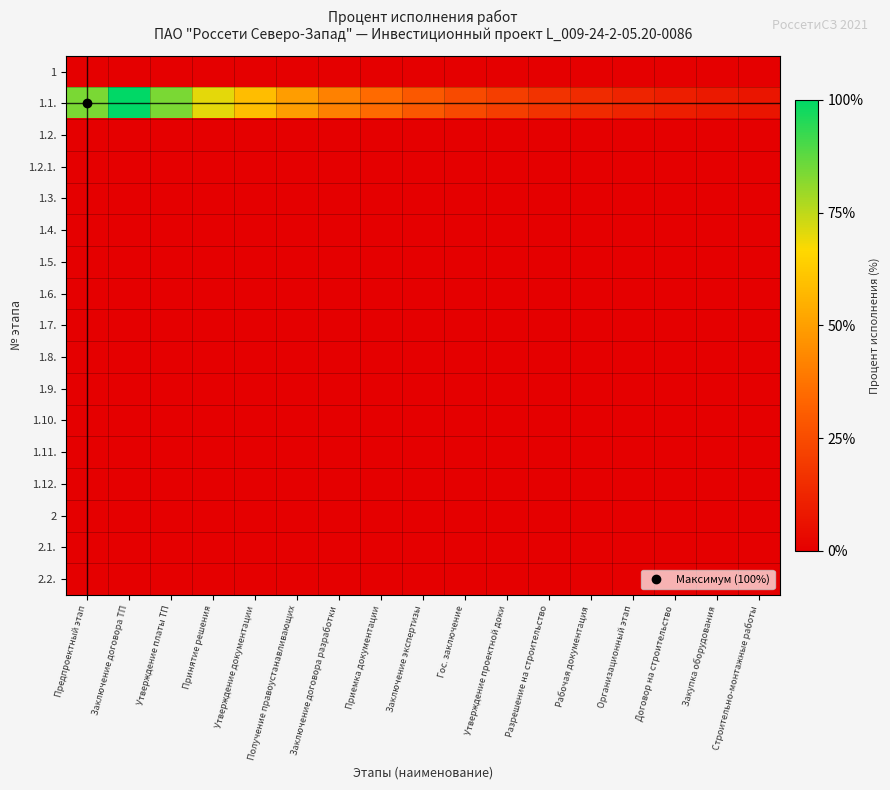

What is the greatest value displayed?

1.0